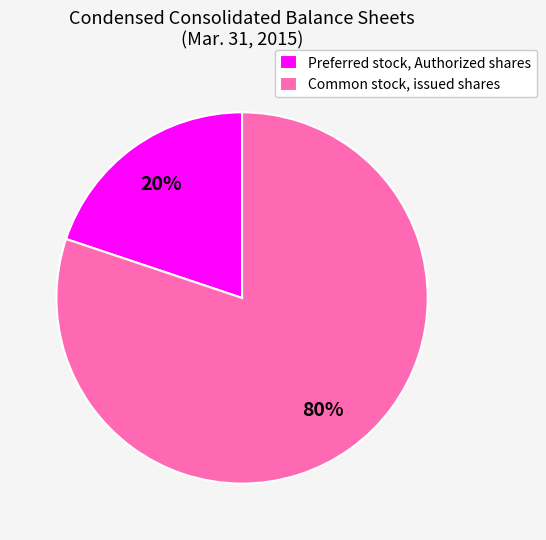

True or false: Common stock, issued shares accounts for 67% of the total.

False